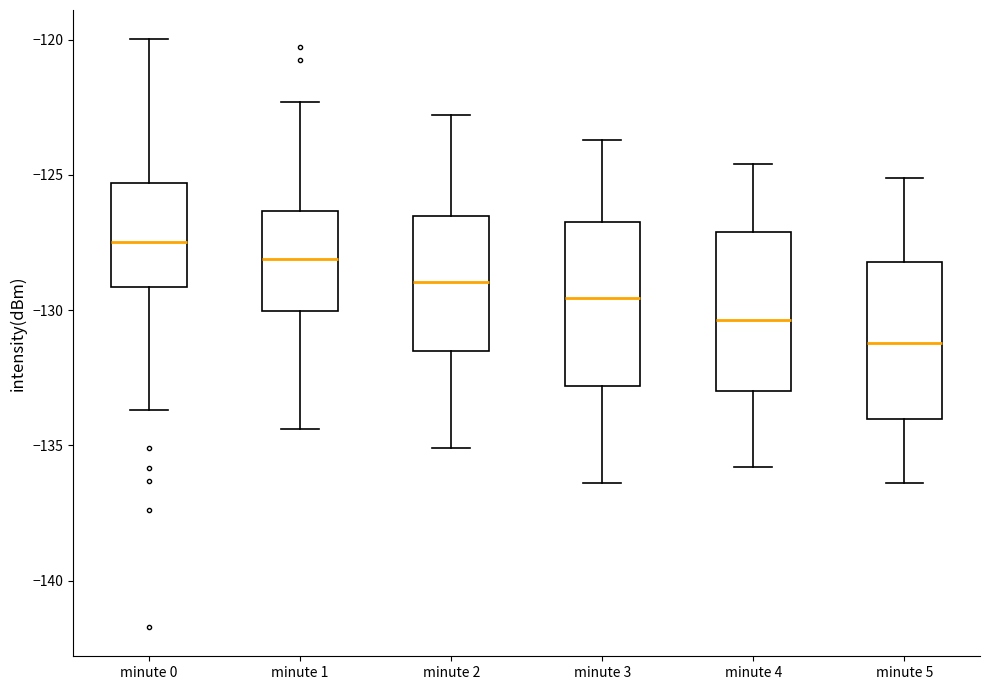

Reading left to right, read every box against the y-axis: the position of its median line, the range the box covers, and the ends of its whiskers. The values are not printed on the chart, so give them approximately, as read against the axis.

minute 0: median -127.5, box -129.0 to -125.5, whiskers -133.5 to -120.0
minute 1: median -128.0, box -130.0 to -126.5, whiskers -134.5 to -122.5
minute 2: median -129.0, box -131.5 to -126.5, whiskers -135.0 to -123.0
minute 3: median -129.5, box -133.0 to -126.5, whiskers -136.5 to -123.5
minute 4: median -130.5, box -133.0 to -127.0, whiskers -136.0 to -124.5
minute 5: median -131.0, box -134.0 to -128.0, whiskers -136.5 to -125.0